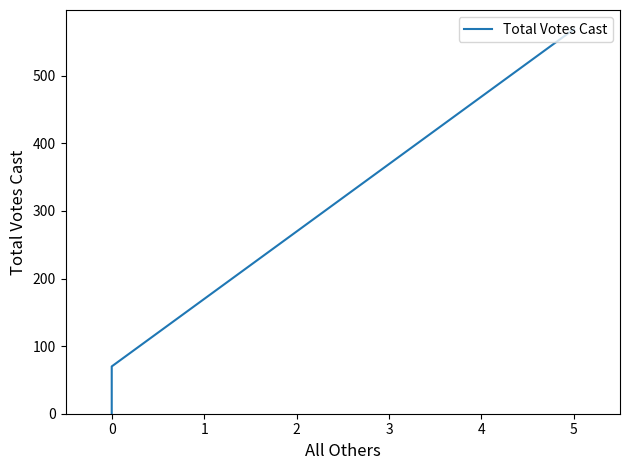

Is this an area chart (filled region under the line)?

No